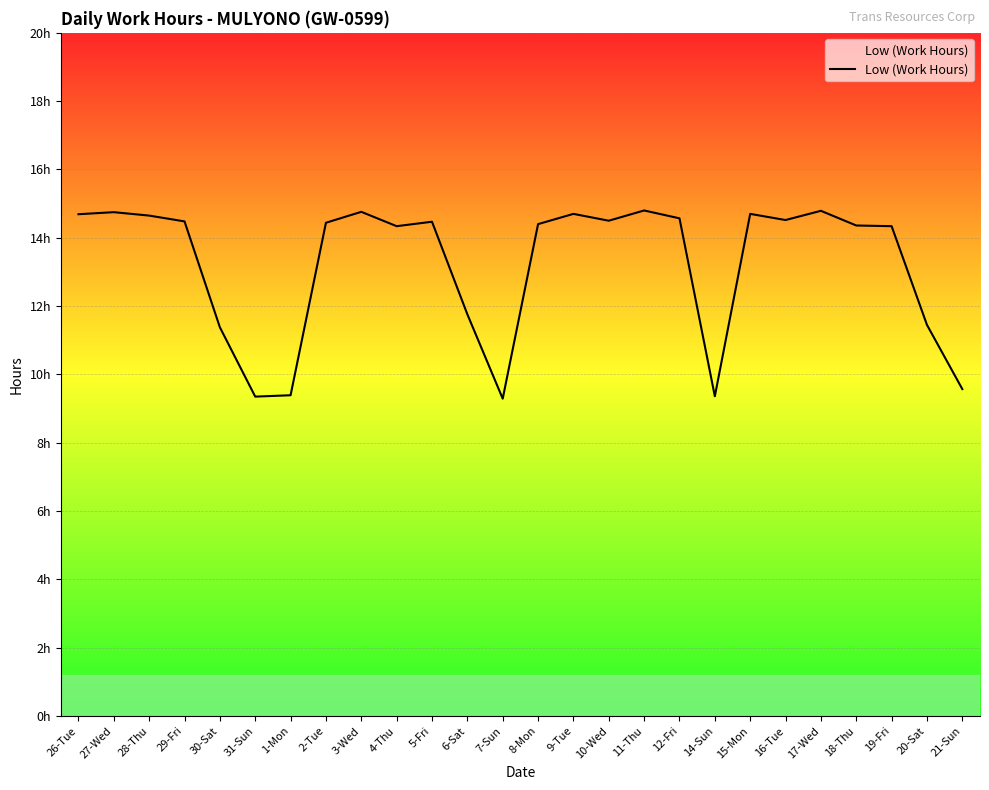

Which label corresponds to the smallest value in the chart?

7-Sun